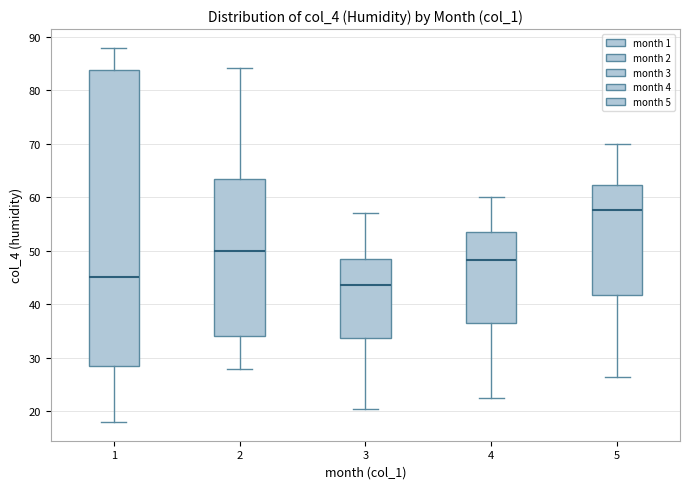

Comparing the boxes themselves (not the whiskers), which one is the tallest?

1